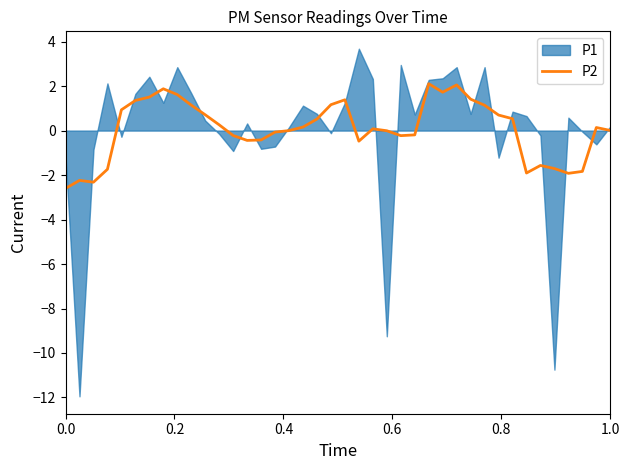

What is the sum of all values?

2.6